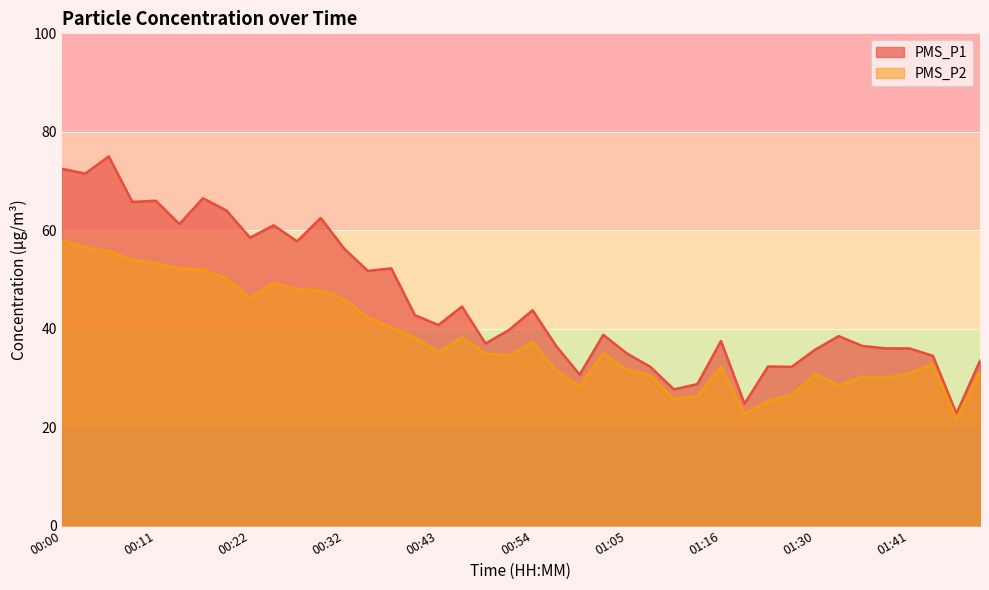

What is the spread (max minus min) of values at 01:08?

1.8